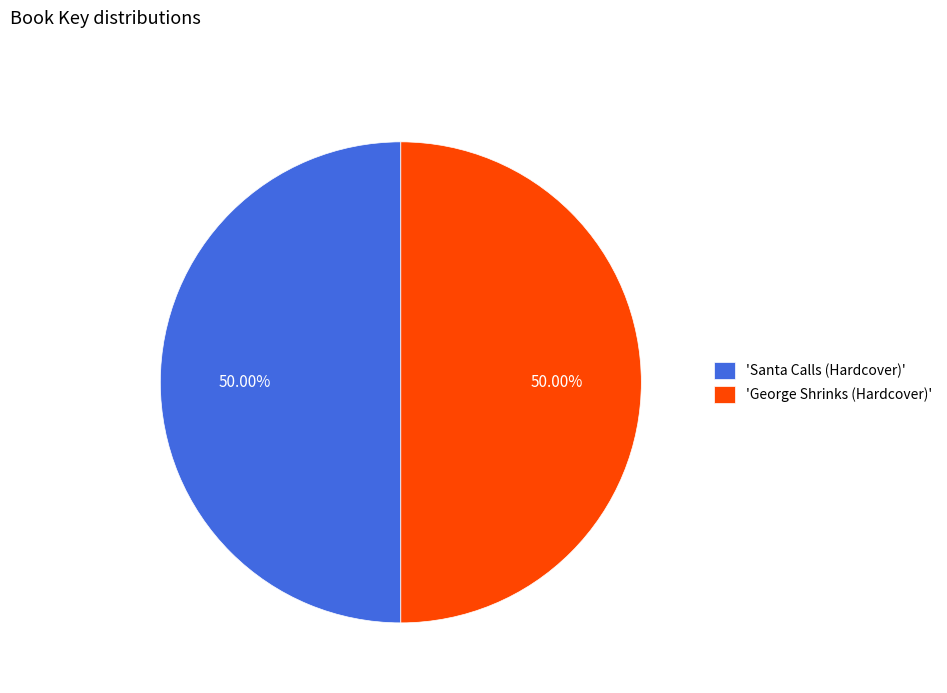

Approximately how many times larger is the value at 'George Shrinks (Hardcover)' compared to 'Santa Calls (Hardcover)'?

1.0